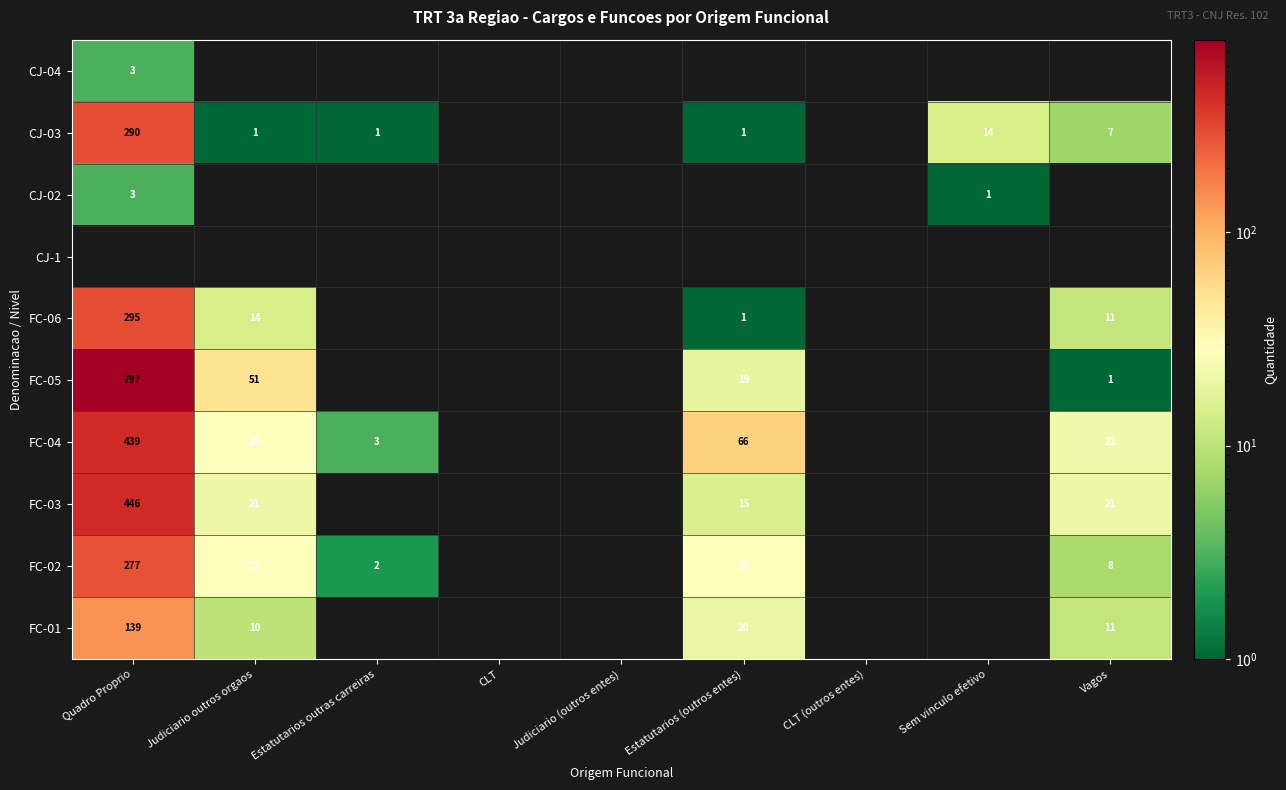

What is the spread (max minus min) of values at Quadro Proprio?

794.0